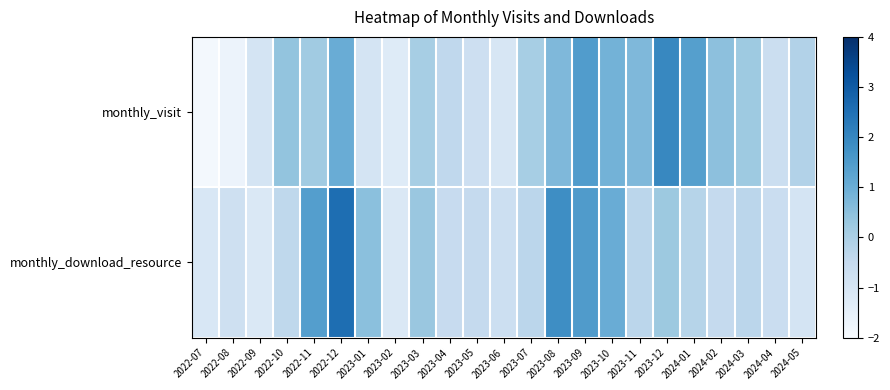

Rank the series by their average value, from lowest to highest.

monthly_download_resource, monthly_visit